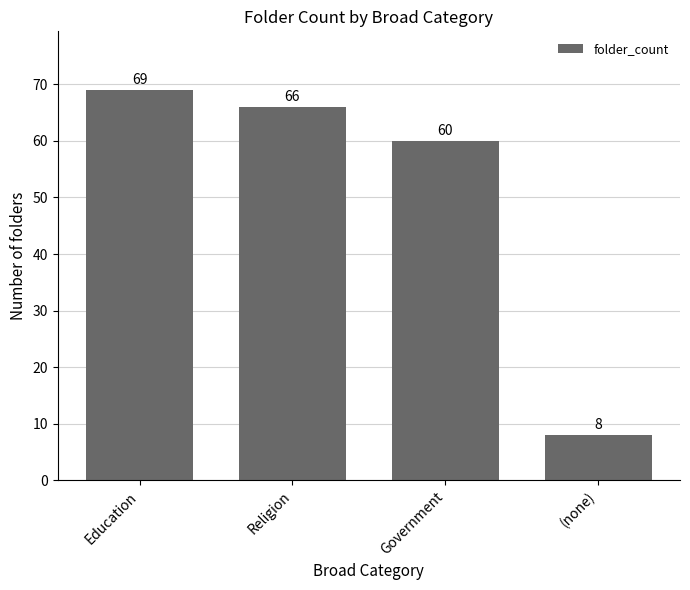

What is the label of the 1st bar from the right?

(none)